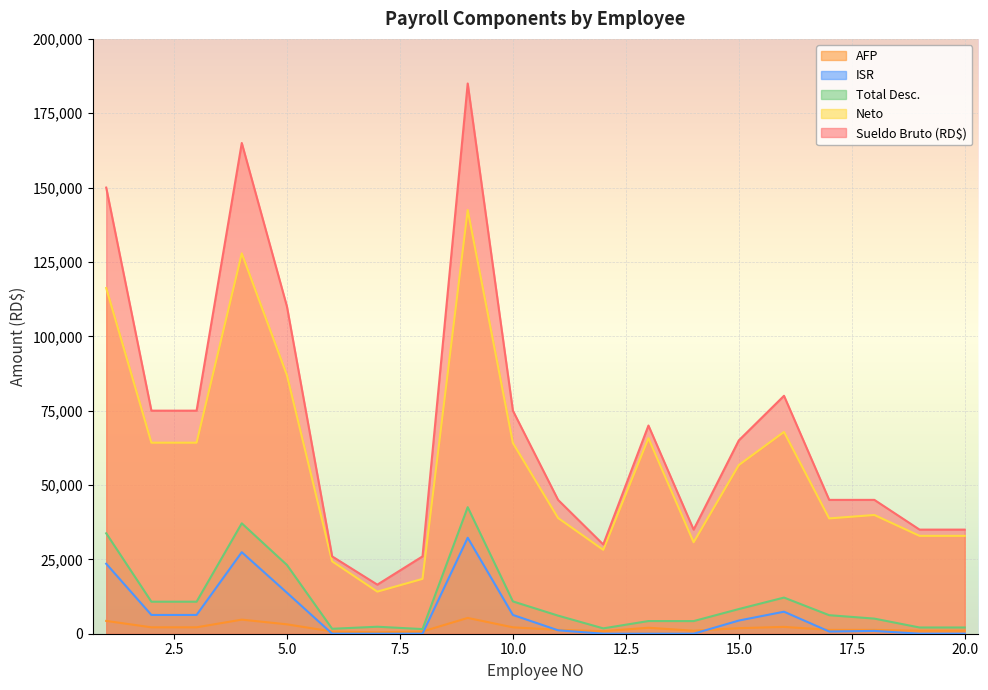

The Sueldo Bruto (RD$) series shows 4735.5 at 4. True or false?

True